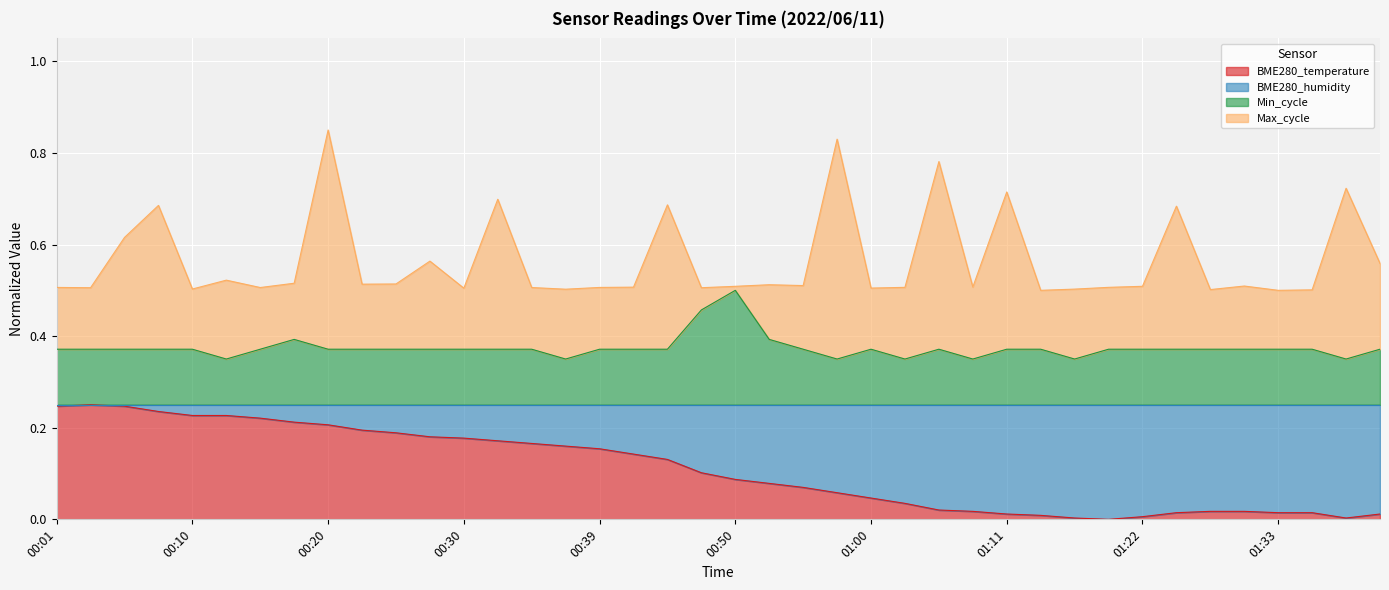

What is the label of the 21st point from the right?

00:47